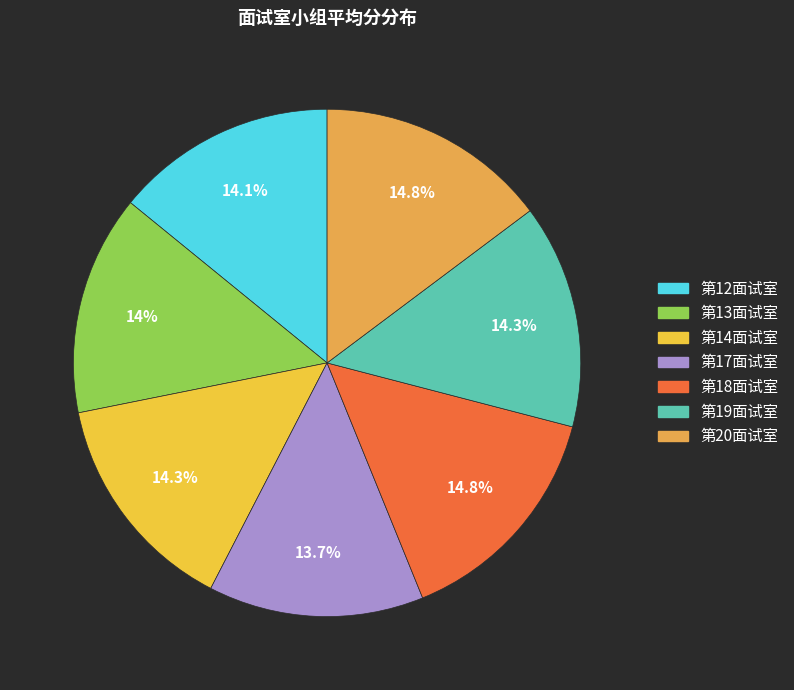

To the nearest percent, what percentage of the pie is 第18面试室?

15%